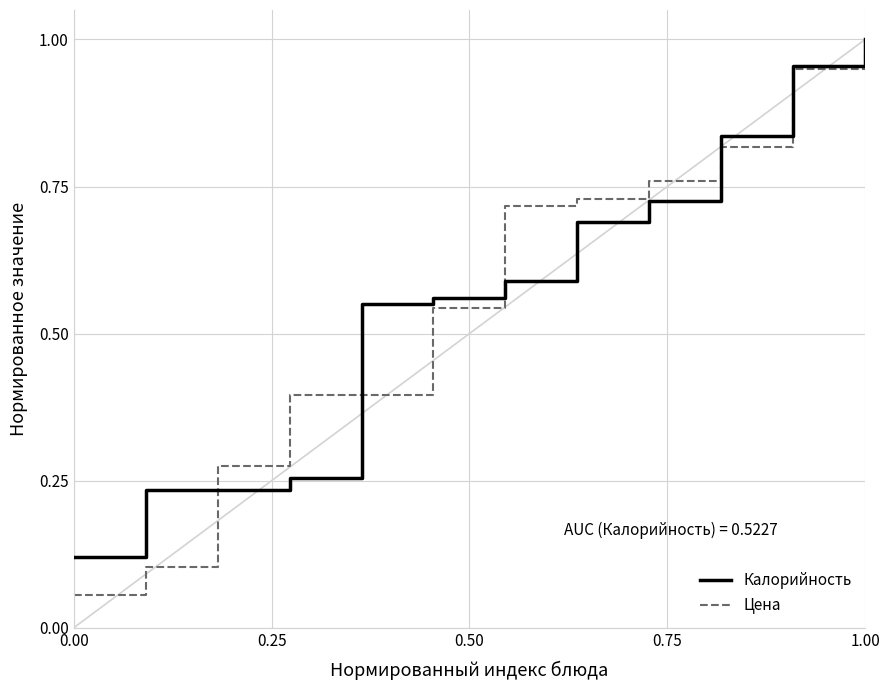

Which series has the largest range (max minus min)?

Цена